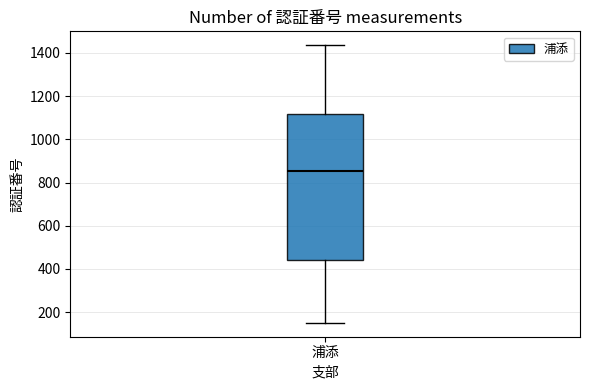

Transcribe this box plot: give where the median line is, the range the box spans, and where the two whiskers end, as read against the y-axis. The values are not printed on the chart, so give them approximately, as read against the axis.

median 860, box 440 to 1120, whiskers 160 to 1440